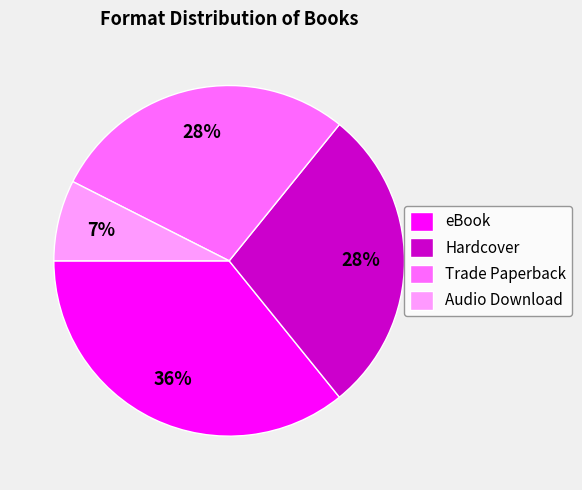

Is the sum of Hardcover and Trade Paperback greater than half?

Yes